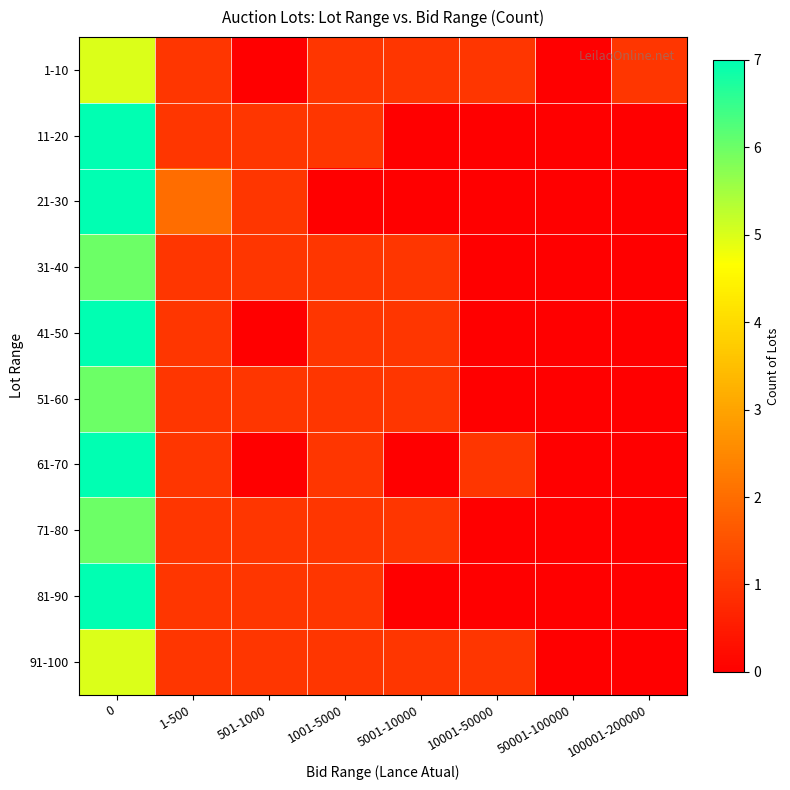

Which series changed the most between 1001-5000 and 50001-100000?

1-10